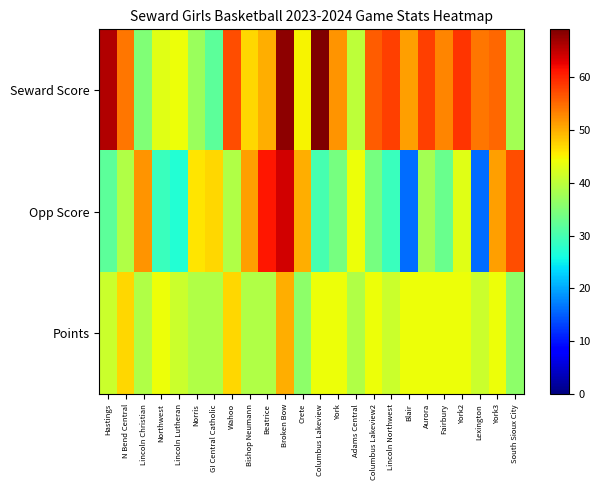

Which label corresponds to the smallest value in the chart?

Blair